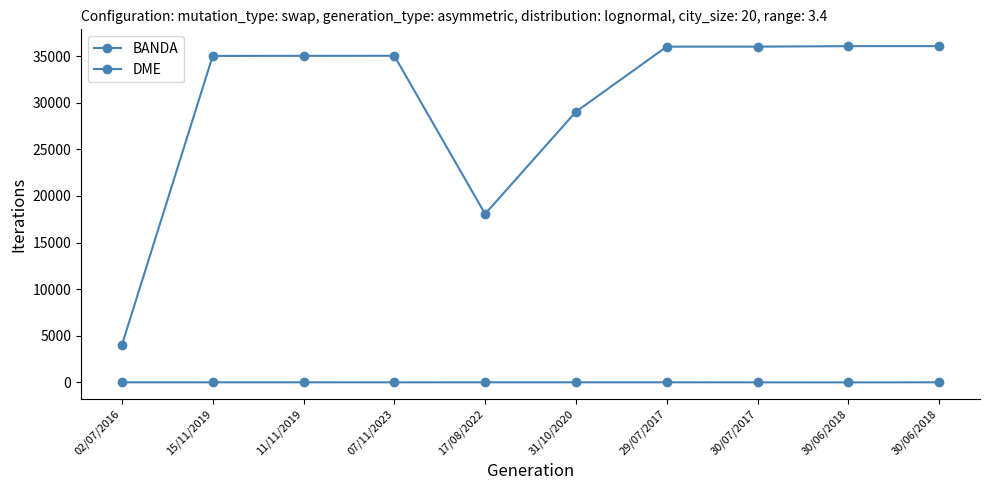

How many distinct data groups are displayed?

2